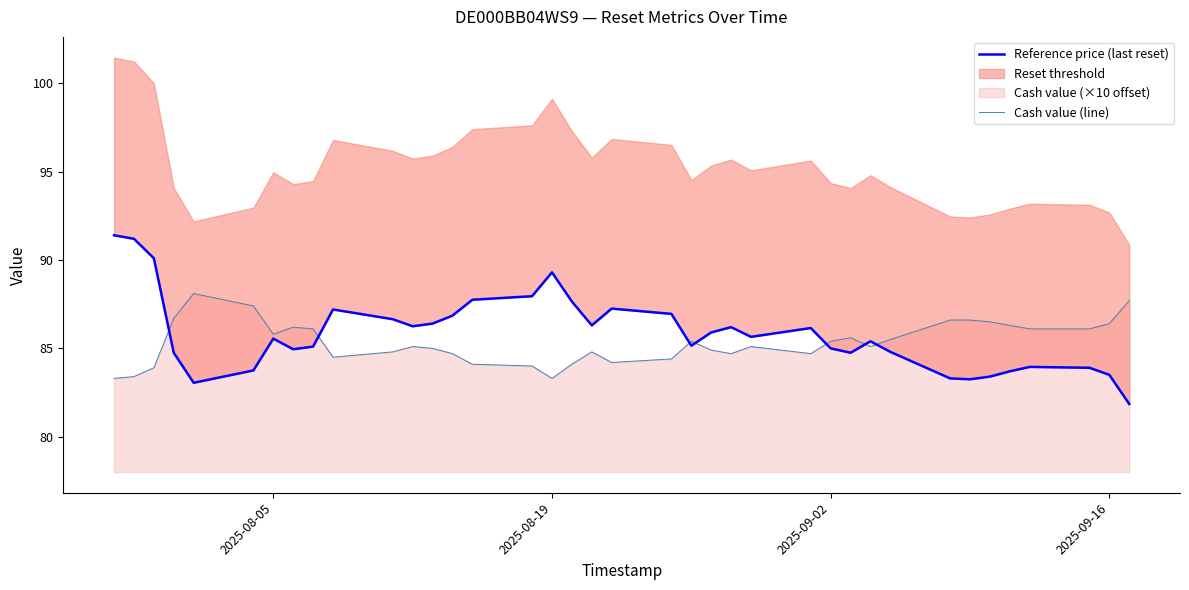

Which series ends up on top after the final intersection of Reference price (last reset) and Cash value (line)?

Cash value (line)